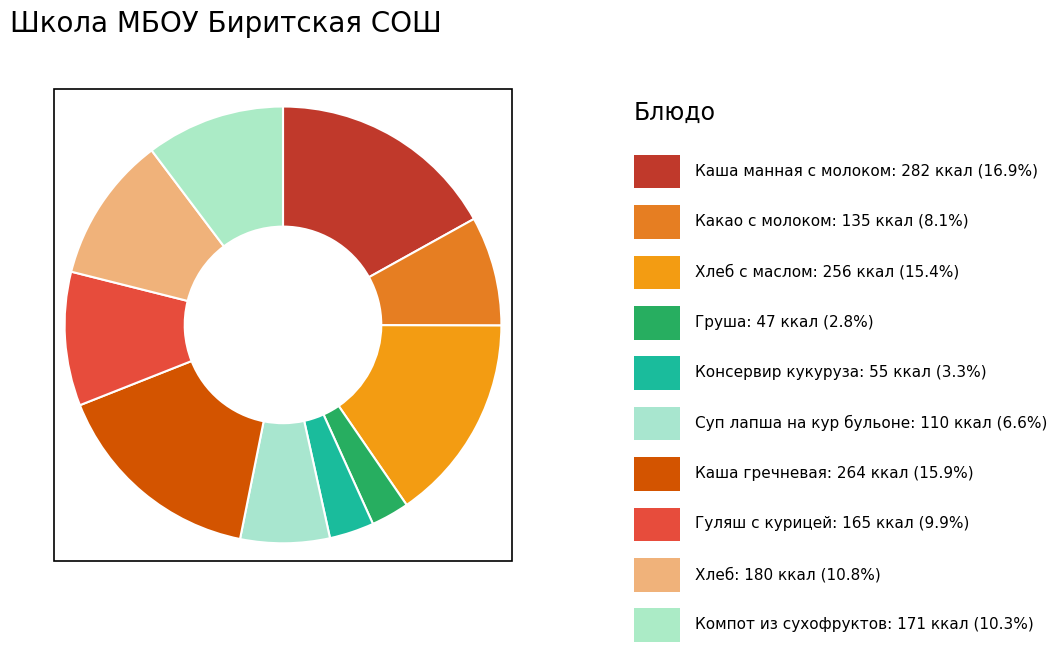

Rank the categories by value from lowest to highest.

Груша, Консервир кукуруза, Суп лапша на кур бульоне, Какао с молоком, Гуляш с курицей, Компот из сухофруктов, Хлеб, Хлеб с маслом, Каша гречневая, Каша манная с молоком